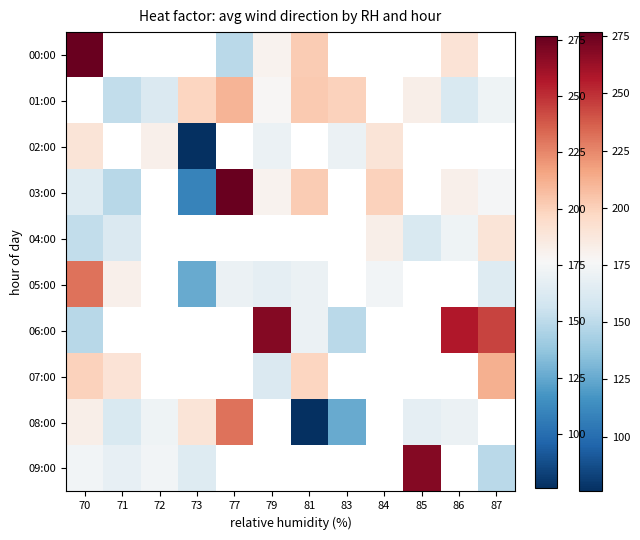

How many categories are shown in the chart?

12